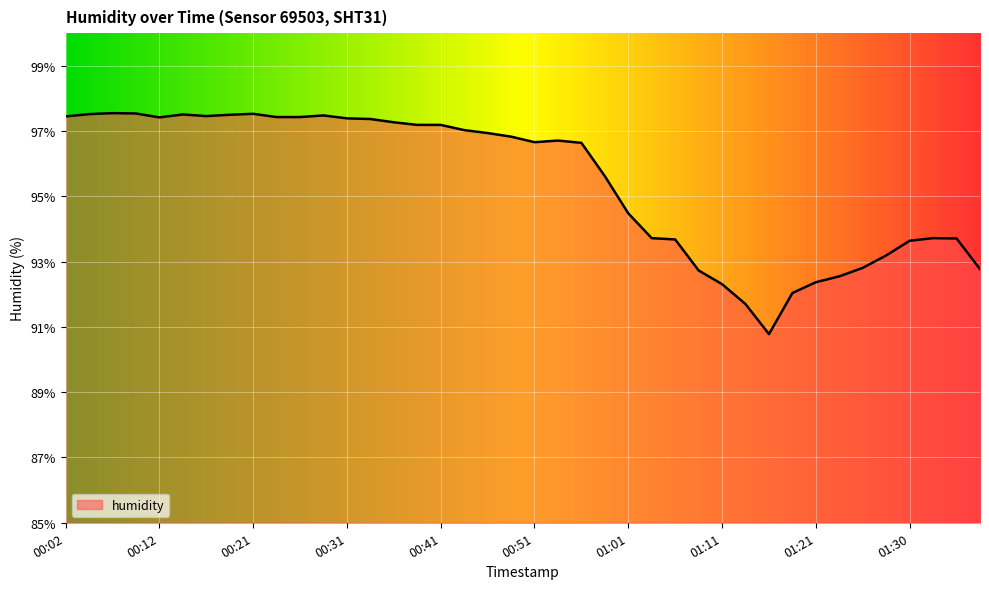

What is the minimum value shown in the chart?

90.8